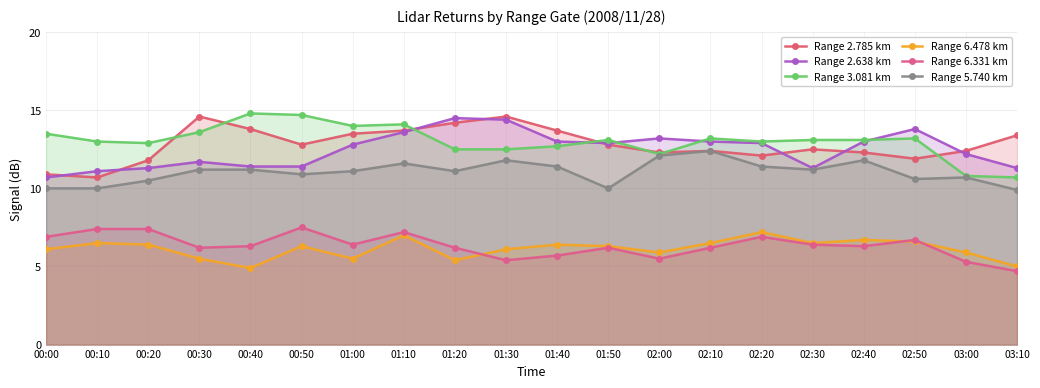

What is the value of the Range 6.331 km point at the 3rd from the left?

7.4